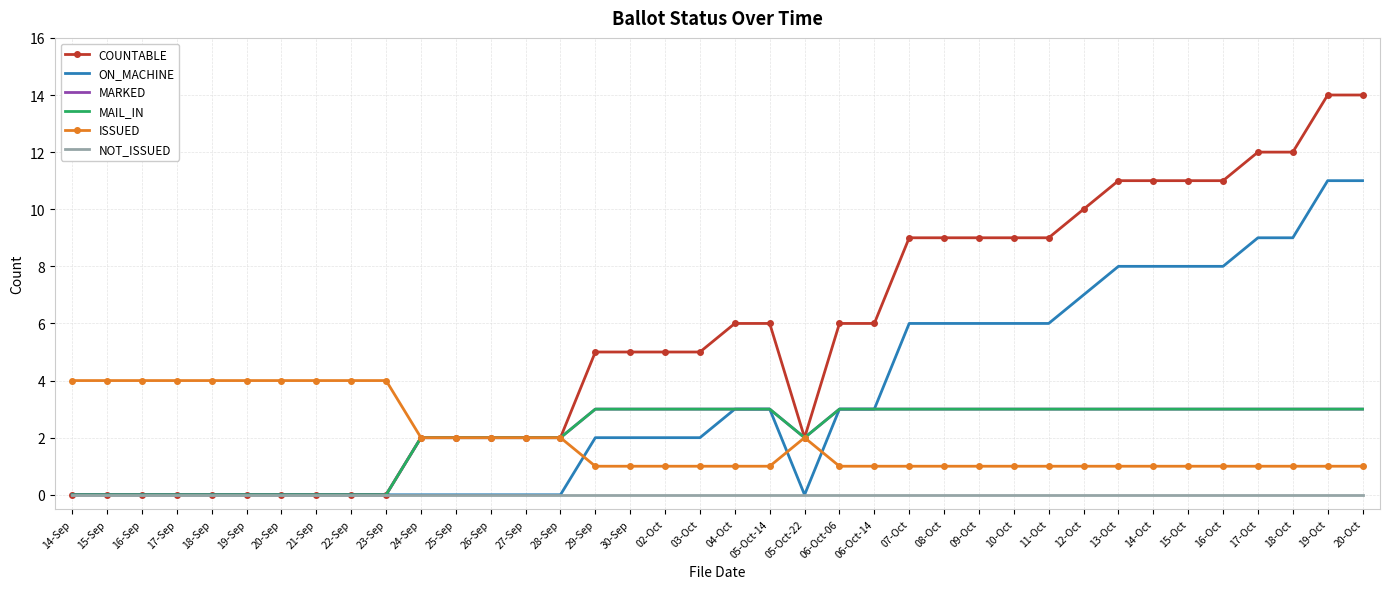

At which category is the sum across all series the highest?

19-Oct